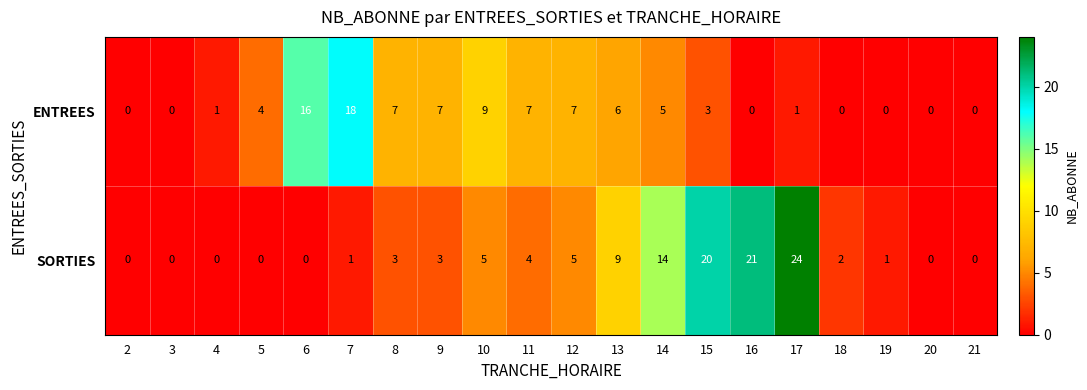

At which label does SORTIES reach its peak?

17